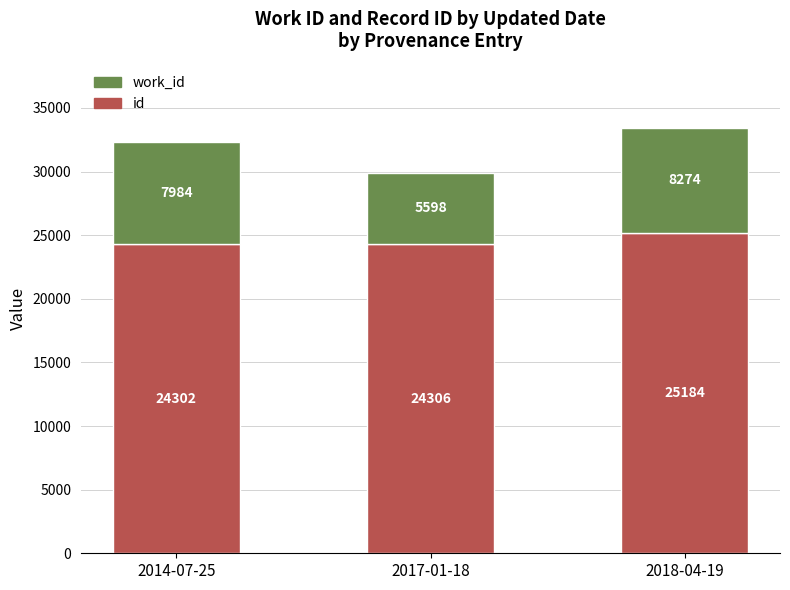

Is it true that id equals 24306 at 2017-01-18?

True